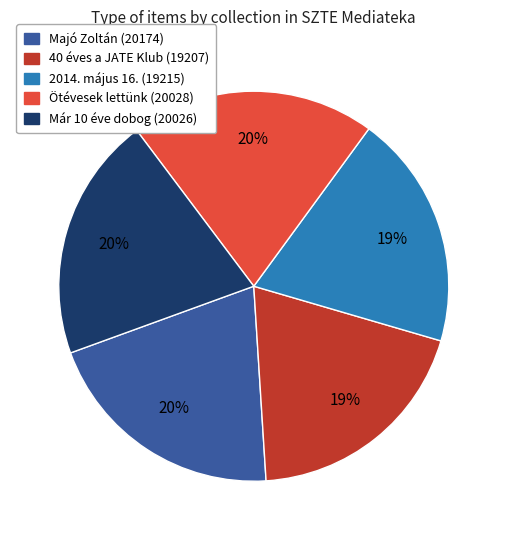

To the nearest percent, what percentage of the pie is Majó Zoltán (20174)?

20%